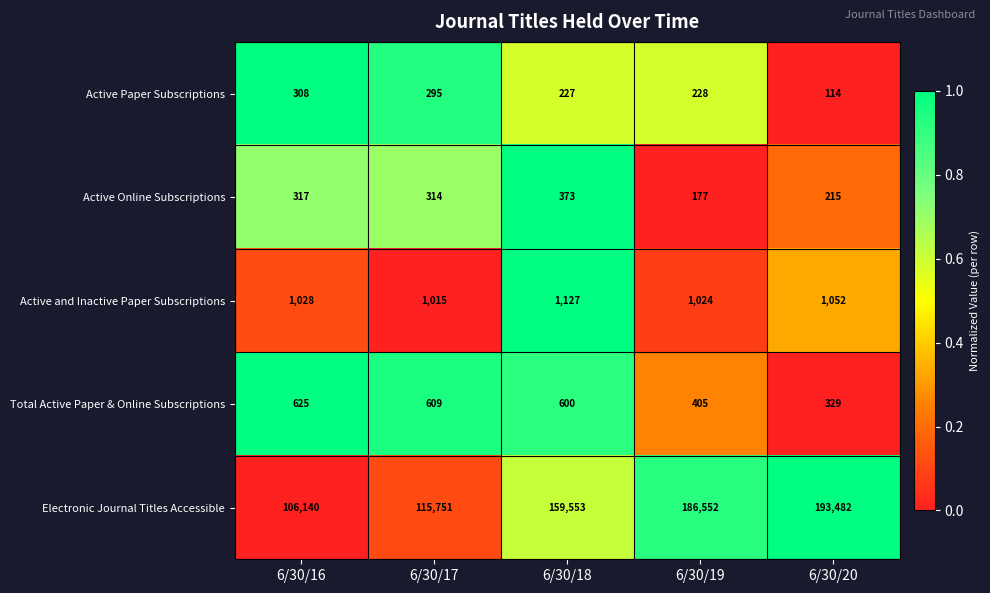

The value of Active and Inactive Paper Subscriptions at 6/30/18 is 1127. True or false?

True